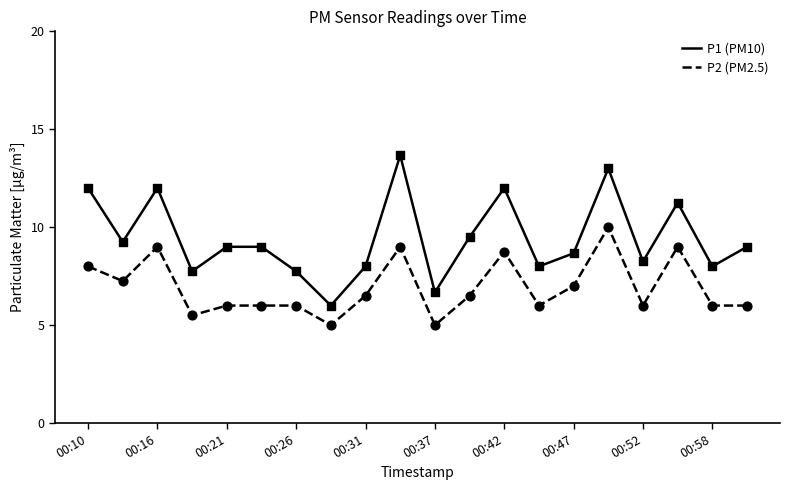

What is the minimum value for P2 (PM2.5)?

5.0